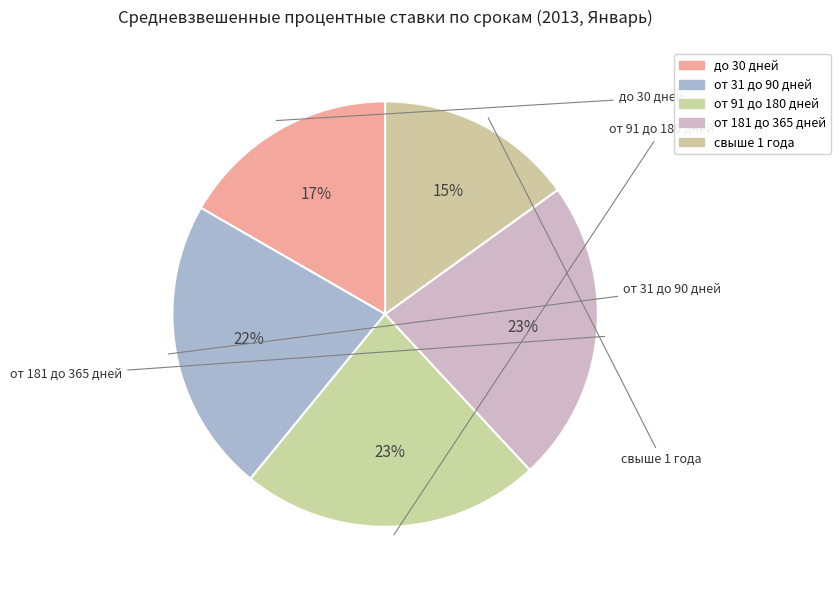

Rank the categories by value from lowest to highest.

свыше 1 года, до 30 дней, от 31 до 90 дней, от 91 до 180 дней, от 181 до 365 дней